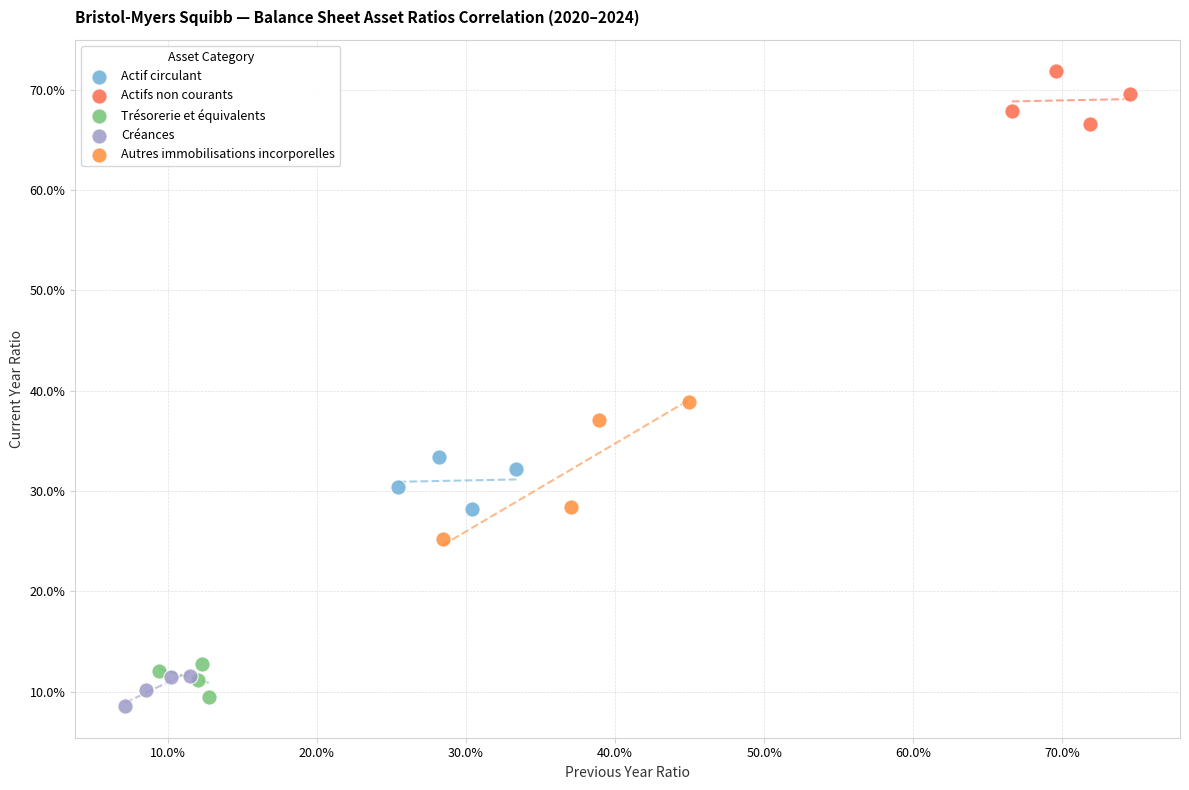

Which series reaches the maximum Y coordinate?

Actifs non courants